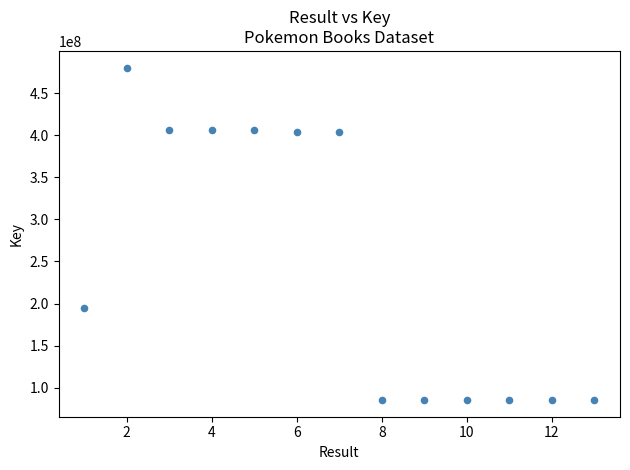

What is the range of X values (max minus min)?

12